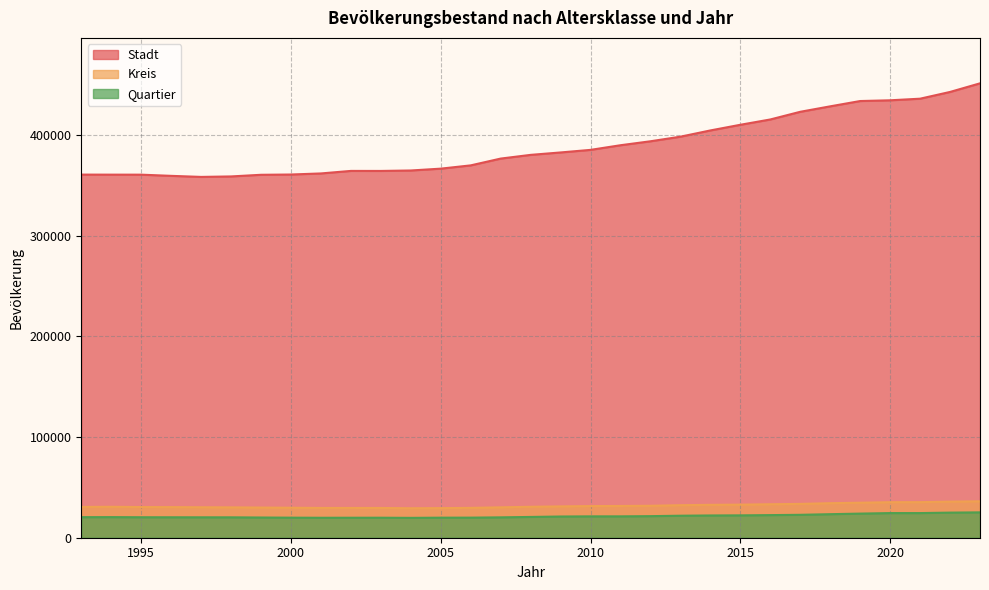

What is the difference between the Stadt values at 2005 and 12?

7161